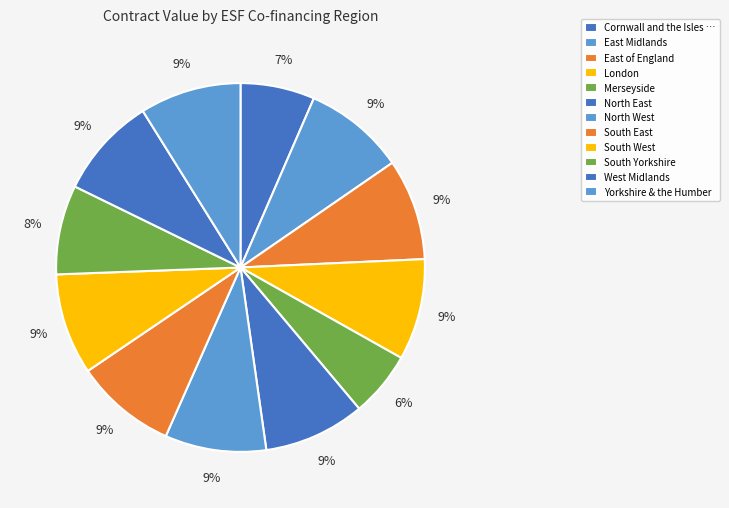

How many segments does this pie chart have?

12